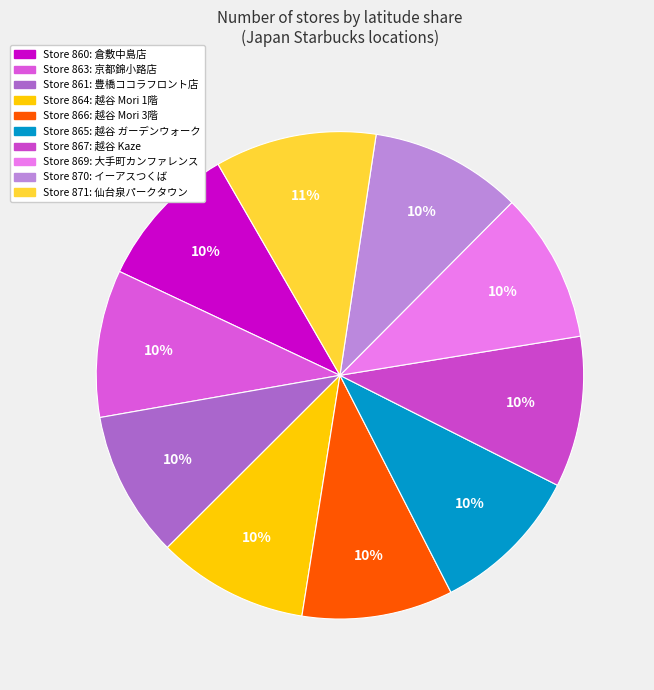

Rank the categories by value from highest to lowest.

871, 870, 864, 866, 865, 867, 869, 863, 861, 860